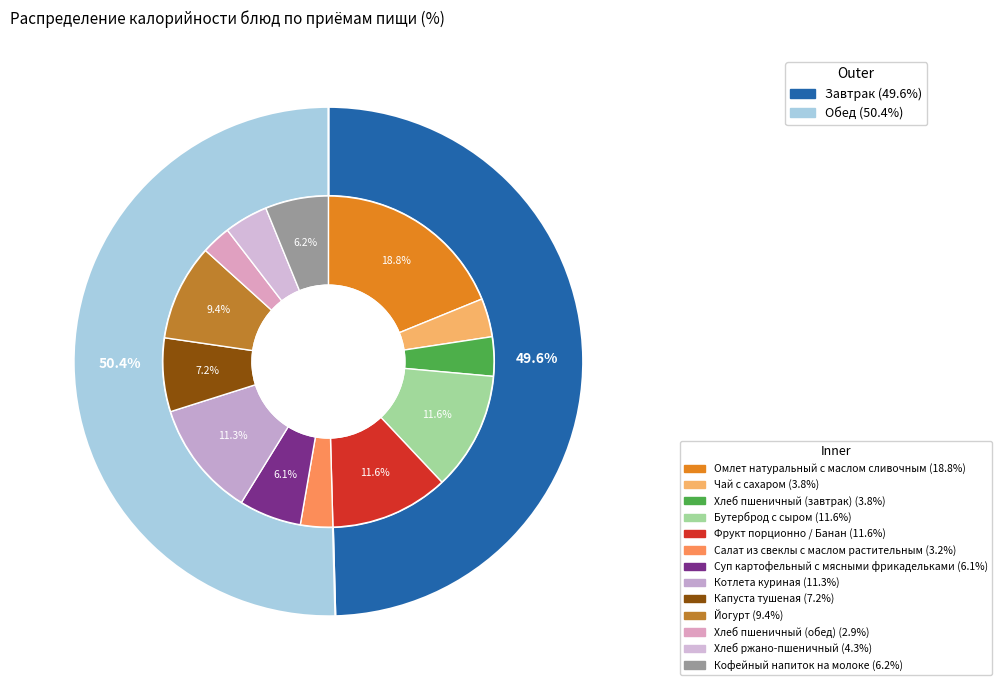

Between Йогурт and Омлет натуральный с маслом сливочным, which is larger?

Омлет натуральный с маслом сливочным